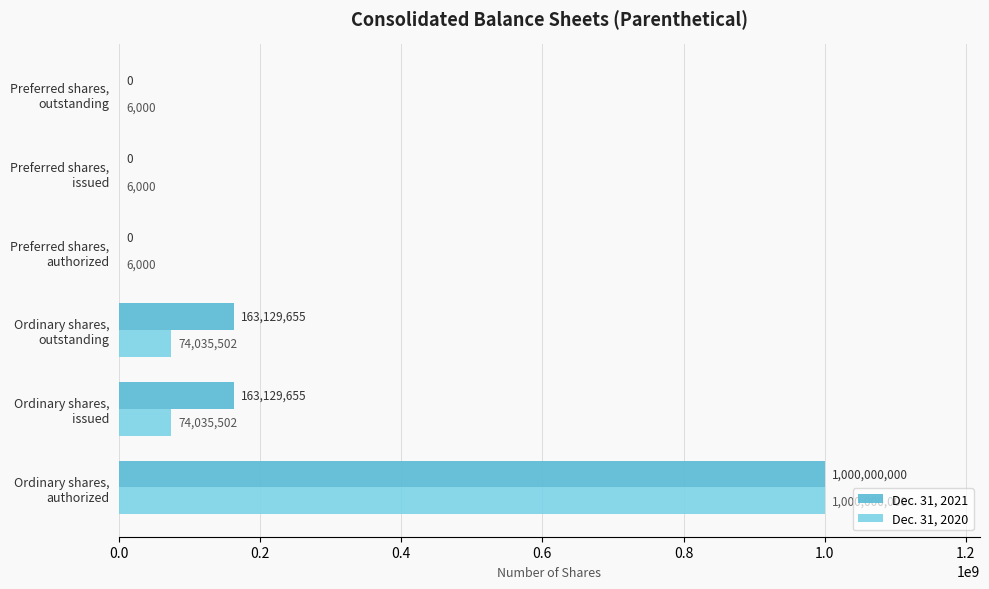

Which series has the largest total across all categories?

Dec. 31, 2021